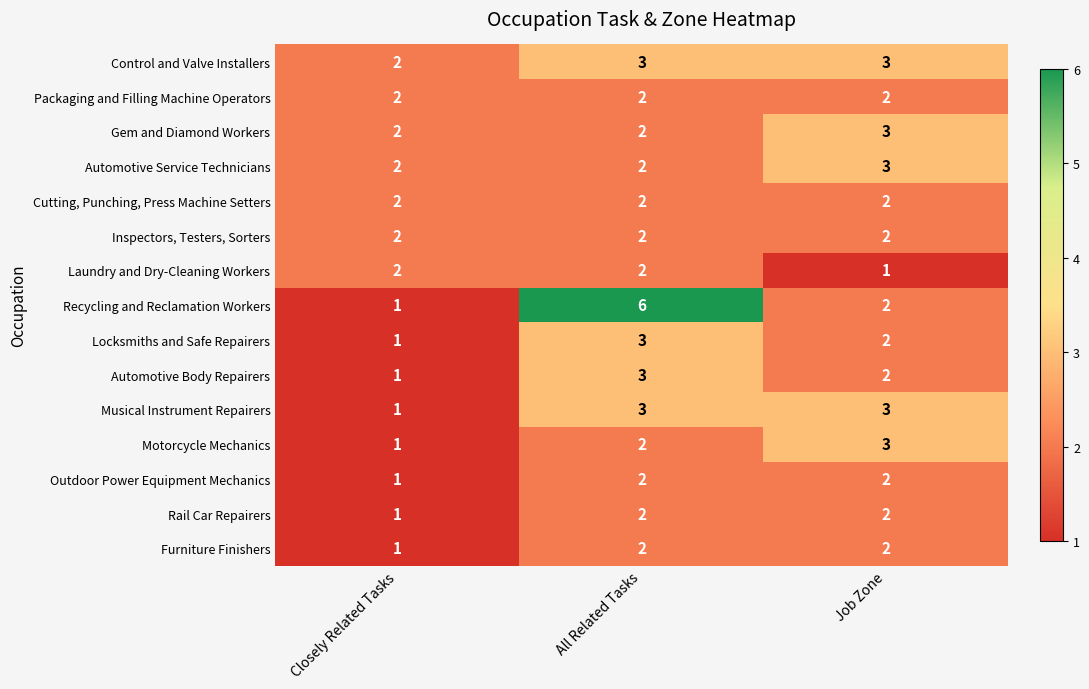

What is the greatest value displayed?

6